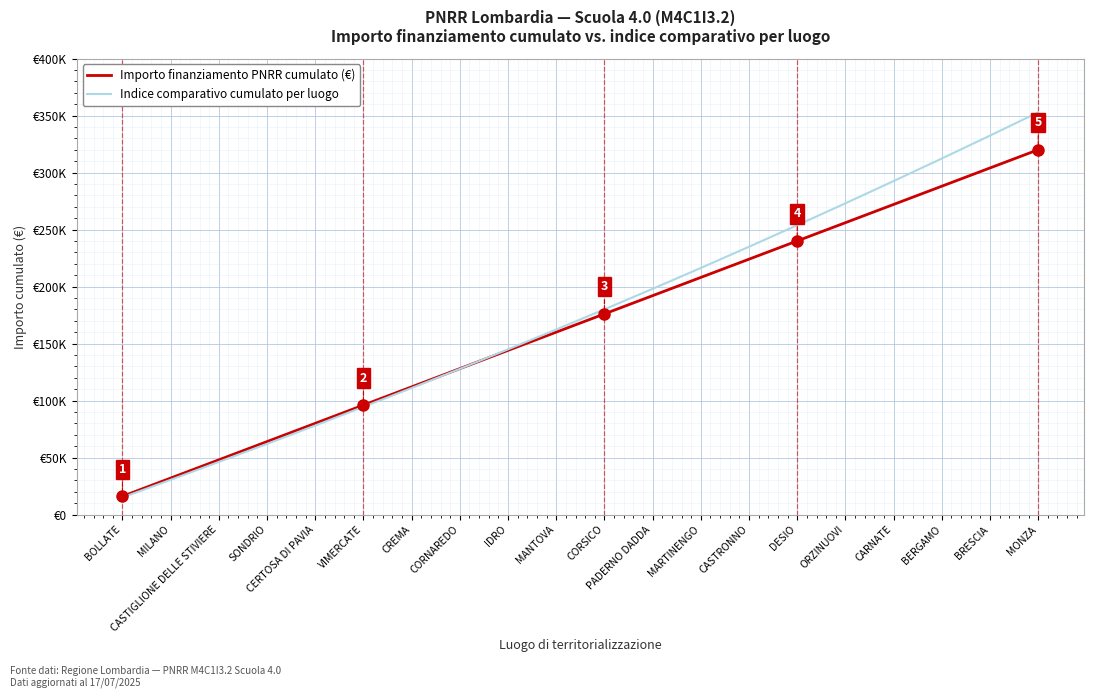

Is the value of Indice comparativo cumulato per luogo at CASTIGLIONE DELLE STIVIERE greater than the value of Importo finanziamento PNRR cumulato (€) at CERTOSA DI PAVIA?

No